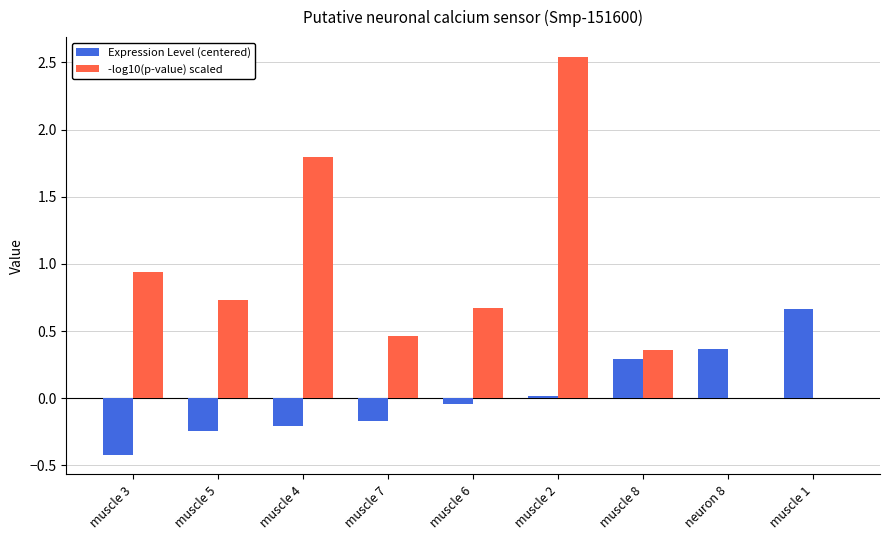

At which label is -log10(p-value) scaled closest to 1?

muscle 3